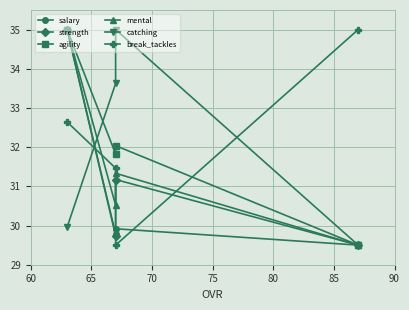

At 75, list the series in order from largest to smallest.

break_tackles, salary, strength, agility, mental, catching